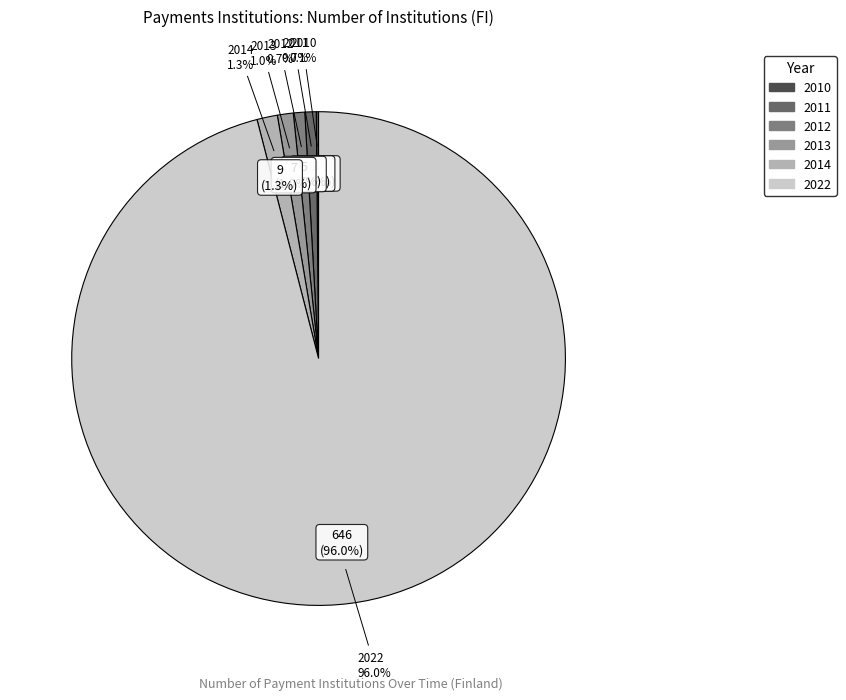

Is it true that 2010 is 1% of the pie?

False